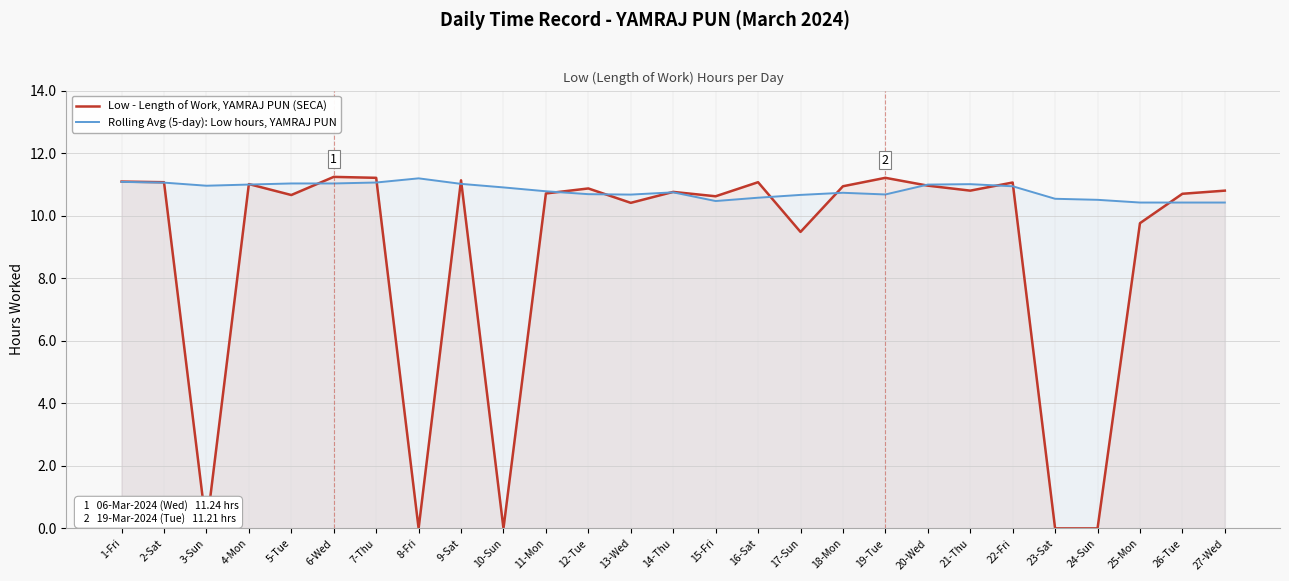

At how many categories does at least one series exceed 2?

27